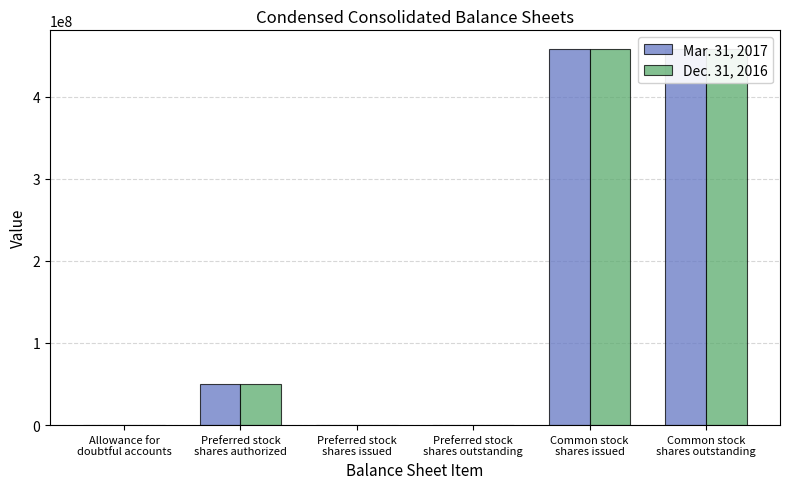

What is the label of the 2nd bar from the left?

Preferred stock
shares authorized